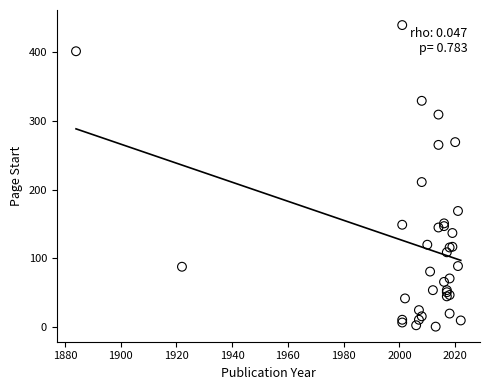

What Y value in the scatter plot is closest to 220?

211